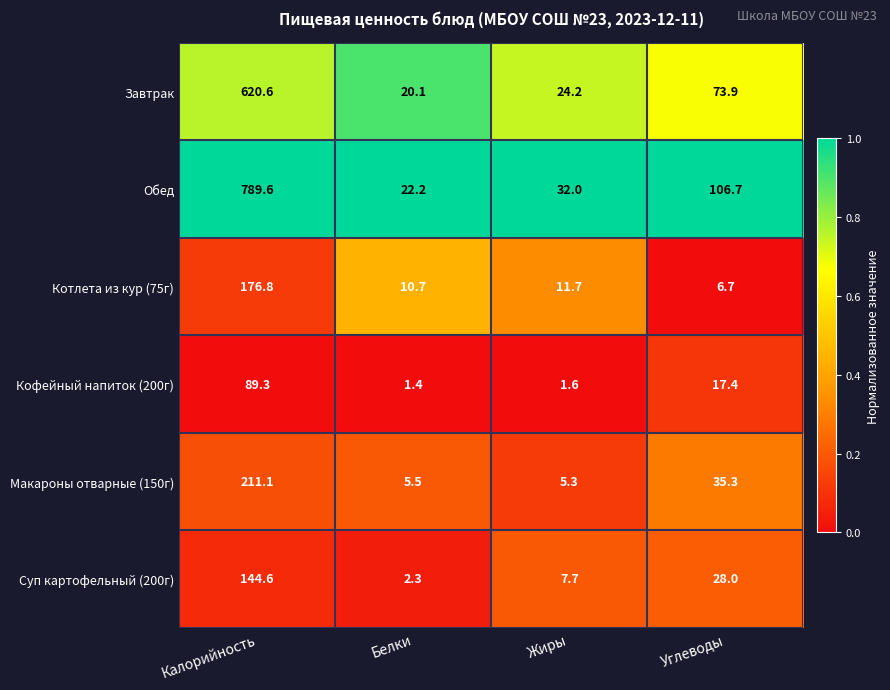

What is the difference between the Макароны отварные (150г) values at Углеводы and Жиры?

30.0